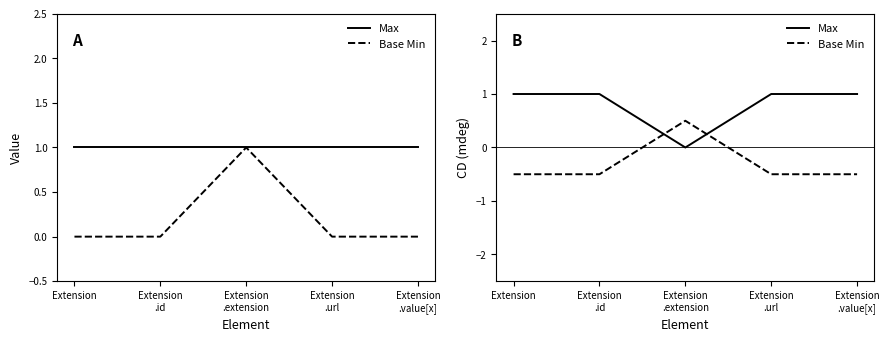

At how many categories does at least one series exceed 0?

5